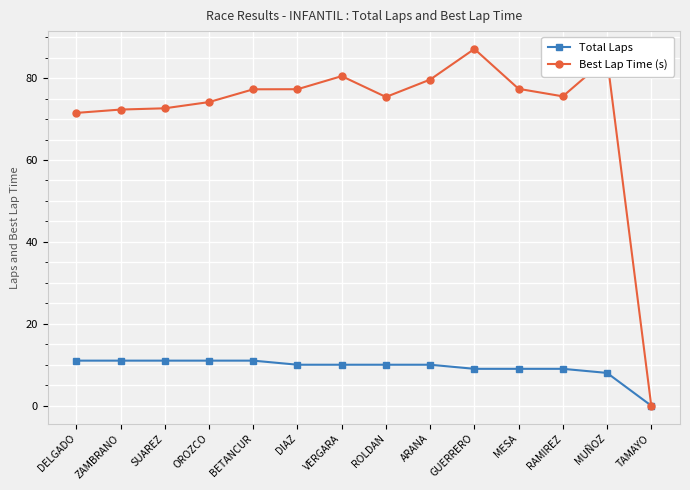

Does the chart have visible grid lines?

Yes